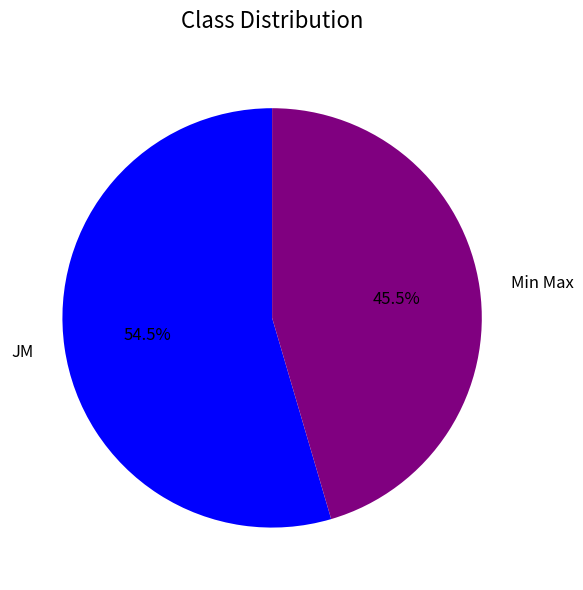

To the nearest percent, what is the average slice percentage?

50%